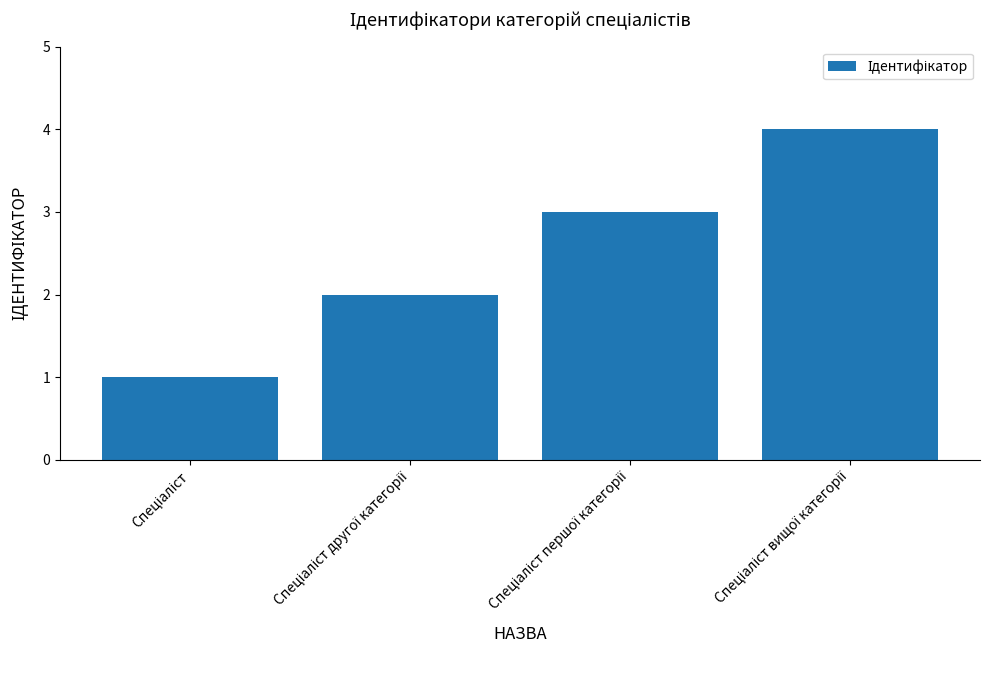

Does the chart contain any negative values?

No